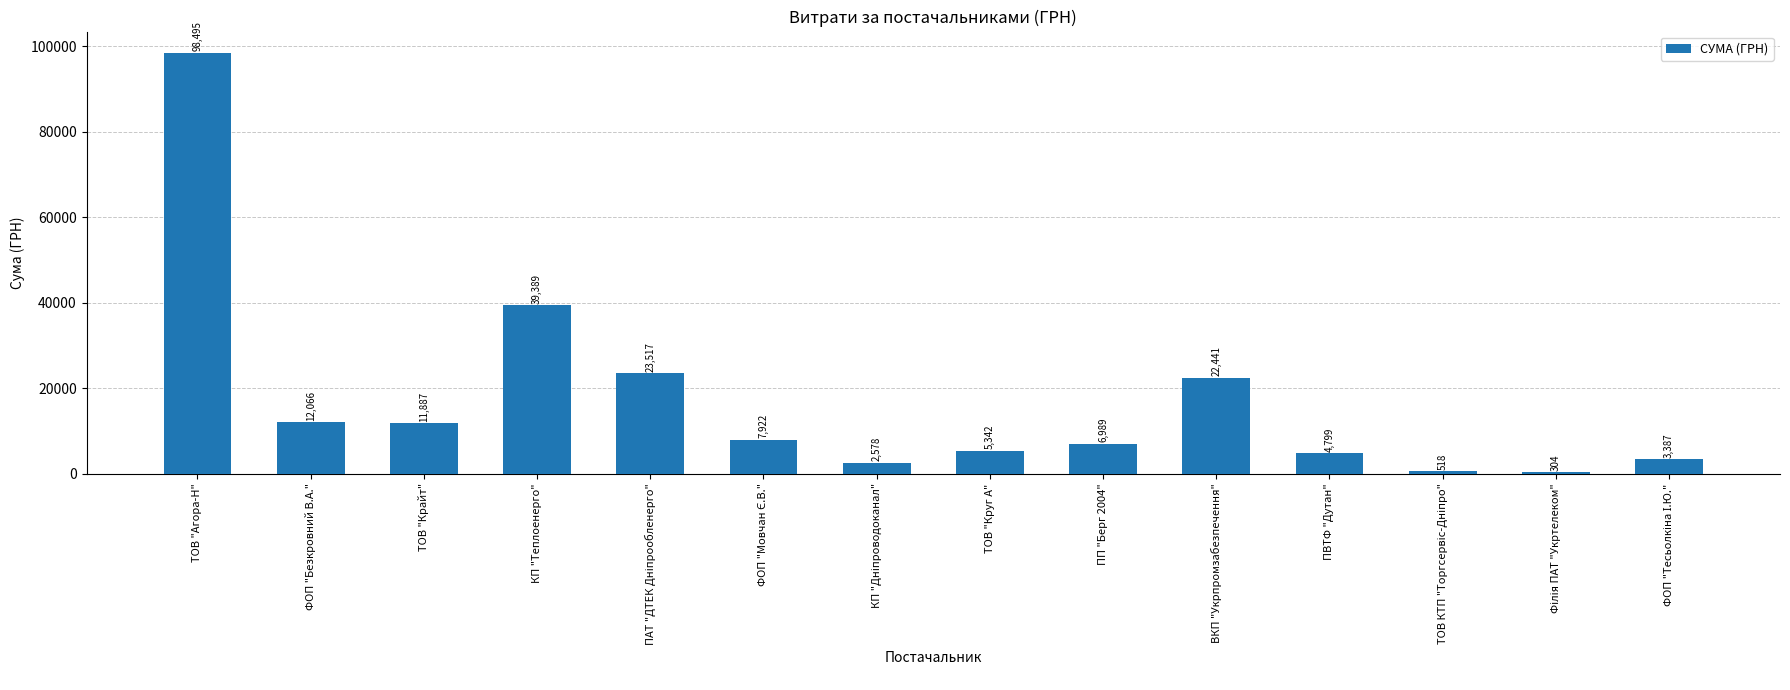

Where is the data nearest to the value 49399?

КП "Теплоенерго"